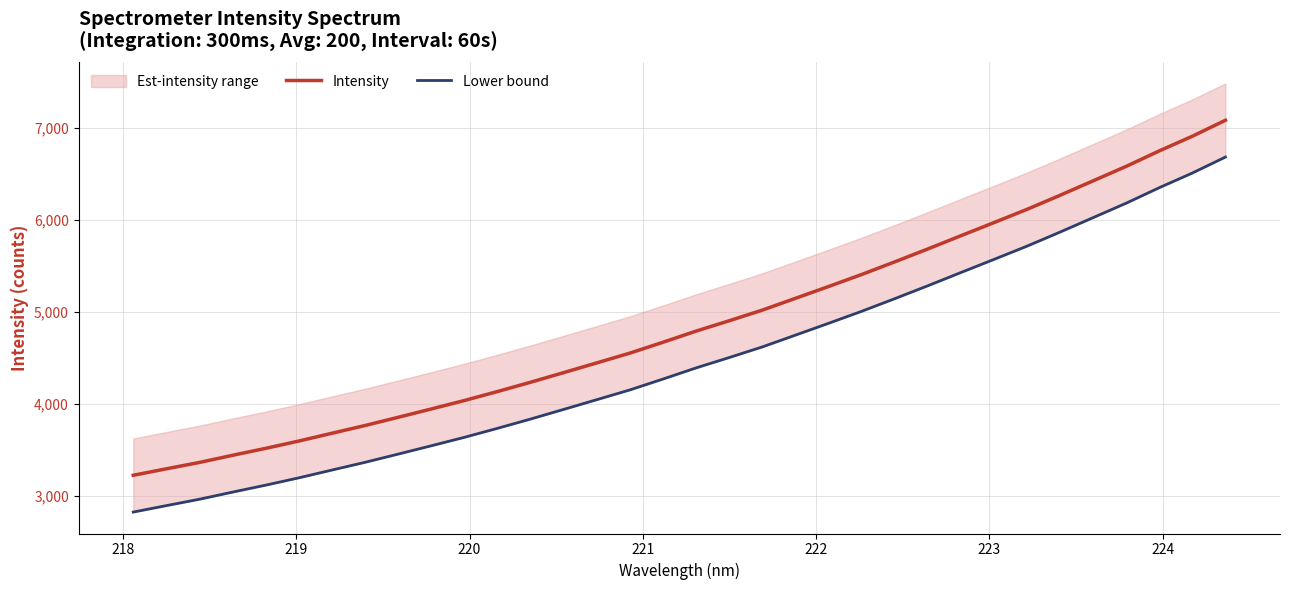

True or false: Intensity and Lower bound cross at least once.

False